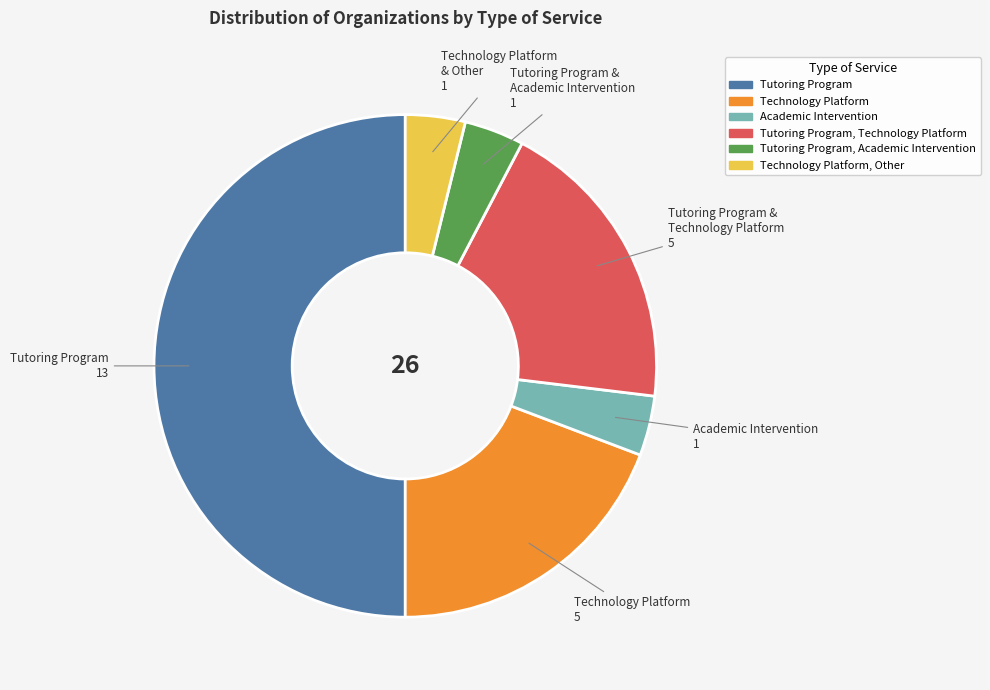

Is there a majority slice in this chart?

No